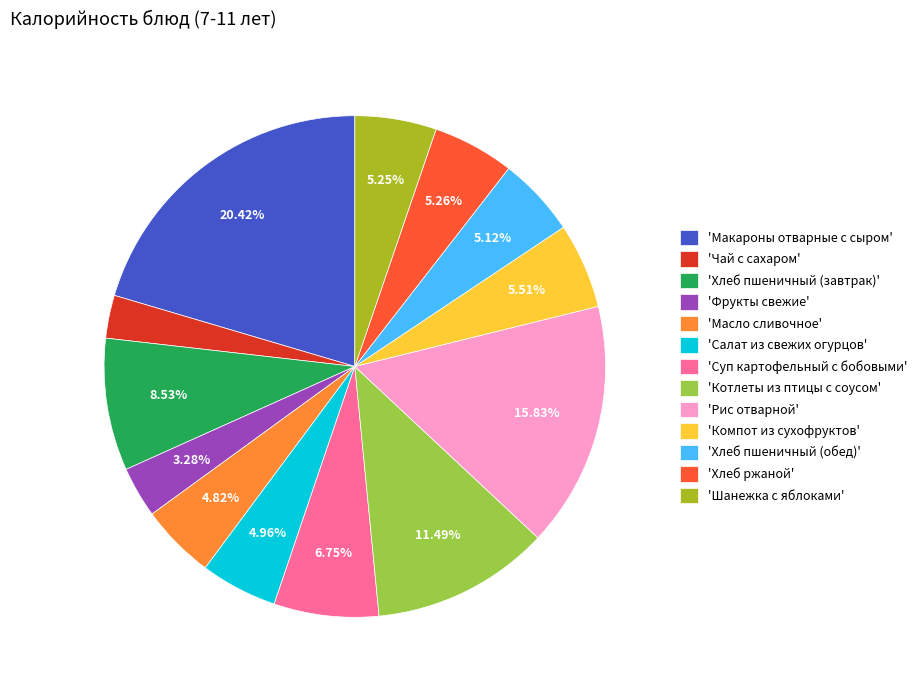

Is there a majority slice in this chart?

No